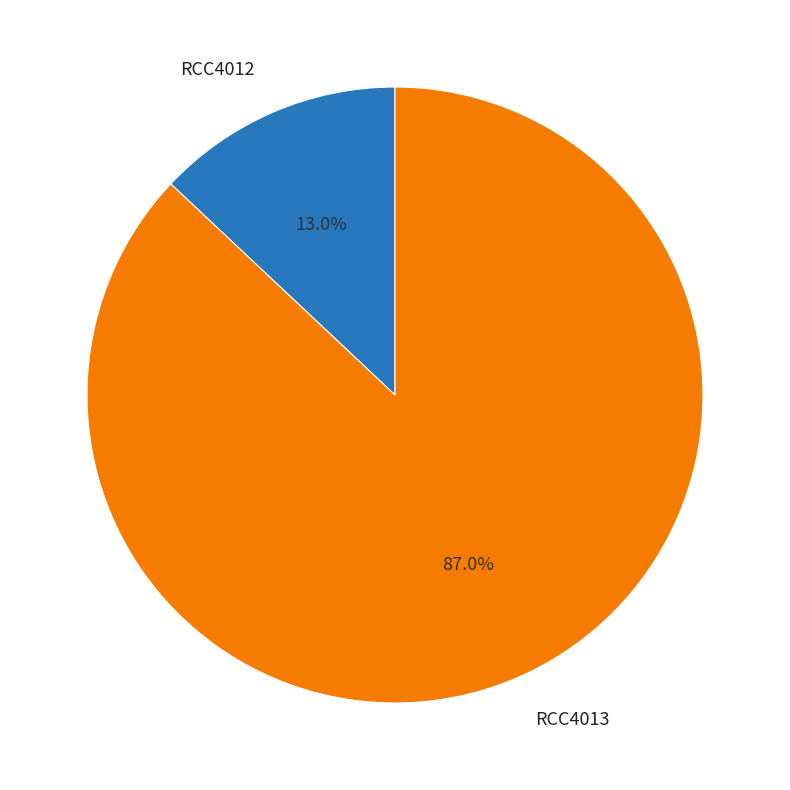

Combined, what portion of the pie is RCC4012 and RCC4013?

100.0%